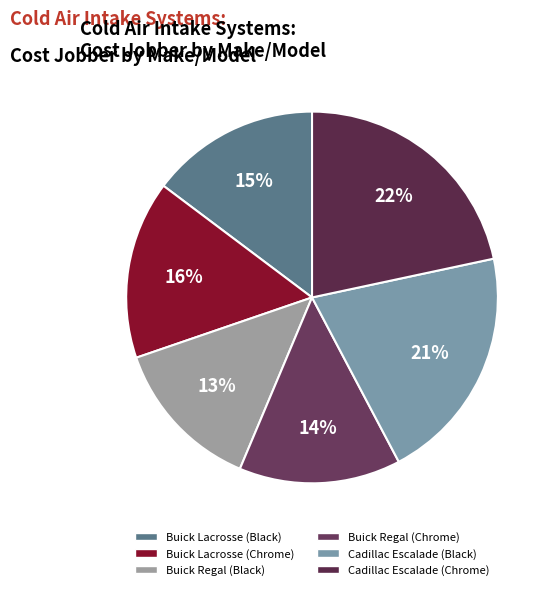

What percentage is the Buick Regal (Black) slice, to the nearest percent?

13%